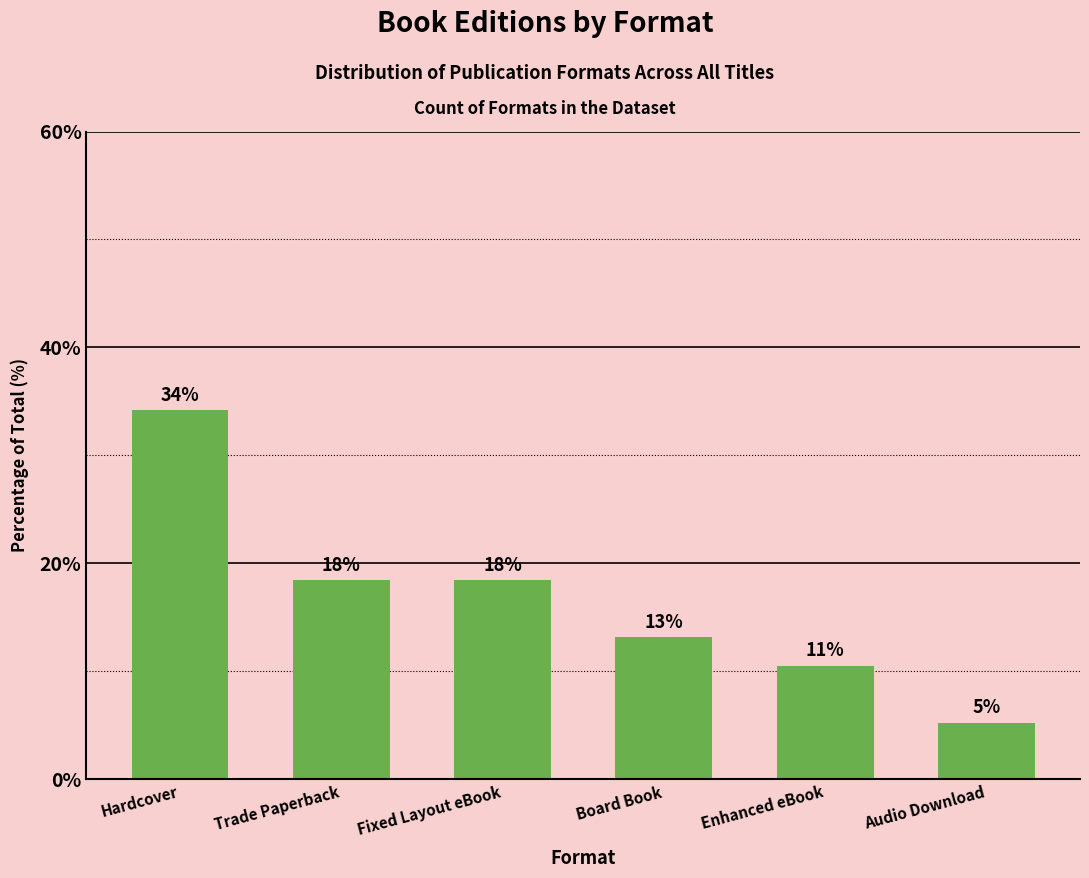

What is the ratio of the value at Audio Download to the value at Enhanced eBook?

0.5